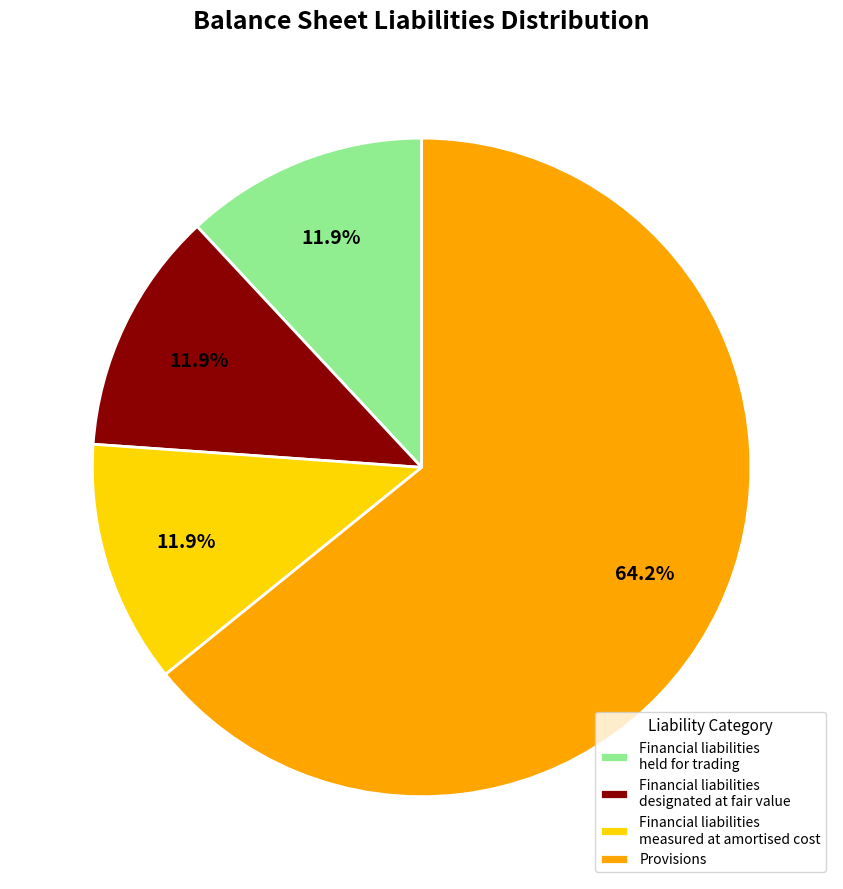

Is there a majority slice in this chart?

Yes